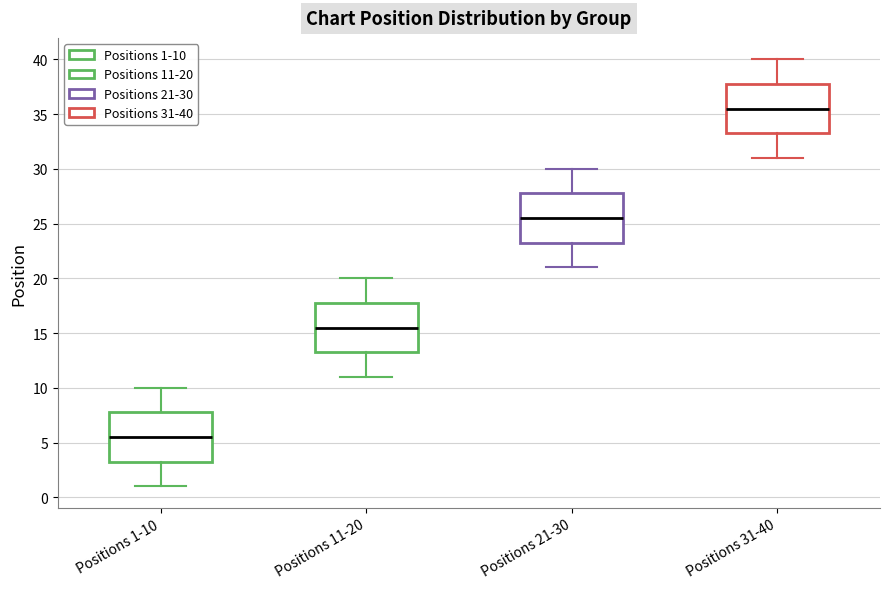

Reading left to right, read every box against the y-axis: the position of its median line, the range the box covers, and the ends of its whiskers. The values are not printed on the chart, so give them approximately, as read against the axis.

Positions 1-10: median 5.5, box 3.5 to 8.0, whiskers 1.0 to 10.0
Positions 11-20: median 15.5, box 13.5 to 18.0, whiskers 11.0 to 20.0
Positions 21-30: median 25.5, box 23.5 to 28.0, whiskers 21.0 to 30.0
Positions 31-40: median 35.5, box 33.5 to 38.0, whiskers 31.0 to 40.0